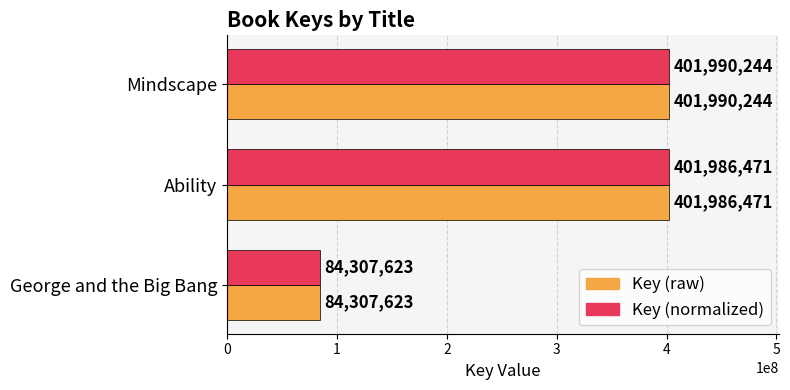

What is the difference between the Key (normalized) values at Ability and Mindscape?

3773